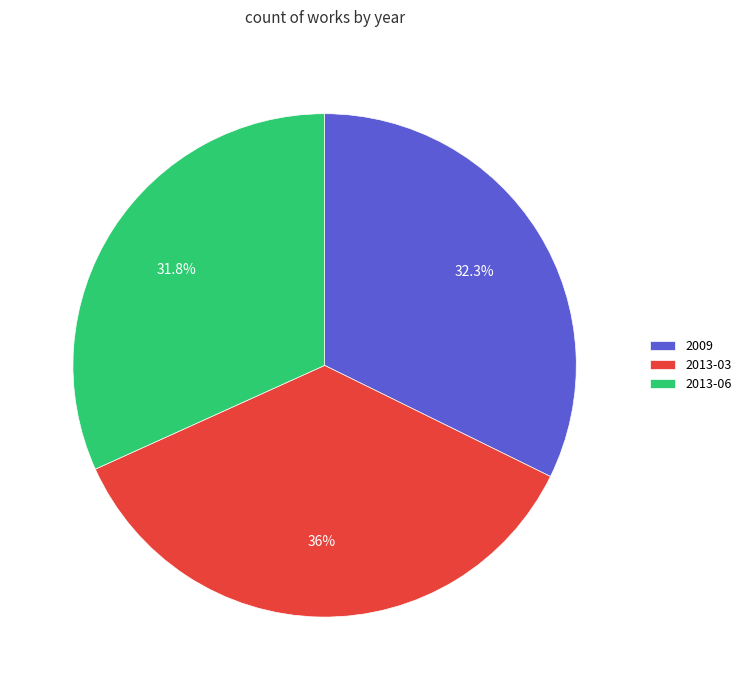

What is the total percentage of 2009 and 2013-06?

64.0%